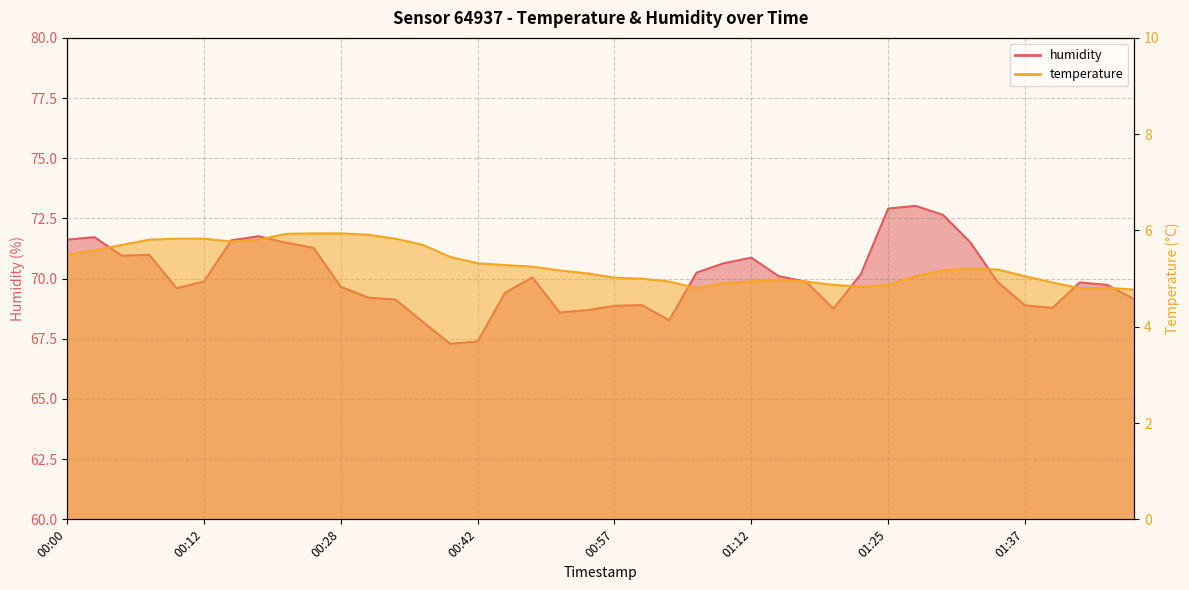

What is the sum of the humidity values at 01:15 and 01:39?

138.9